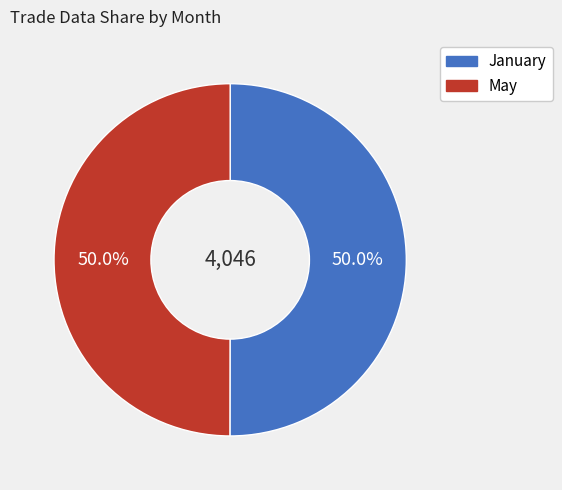

What is the ratio of the value at May to the value at January?

1.0